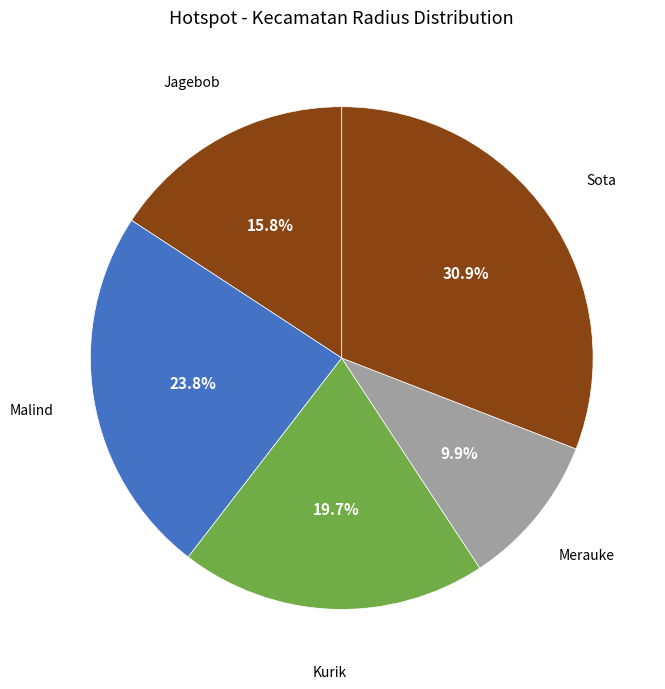

How many slices are in this pie chart?

5